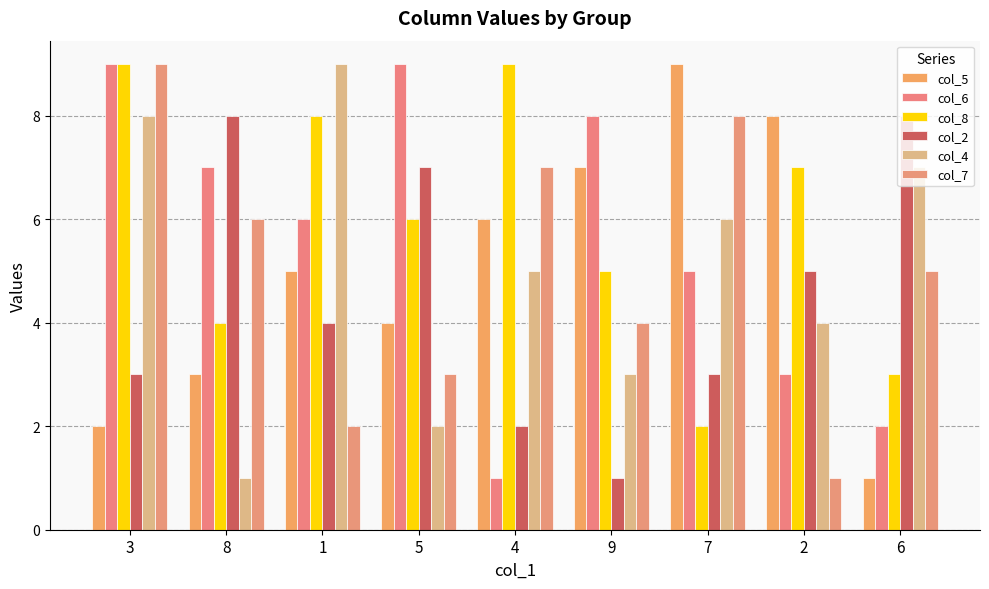

What is the minimum value for col_6?

1